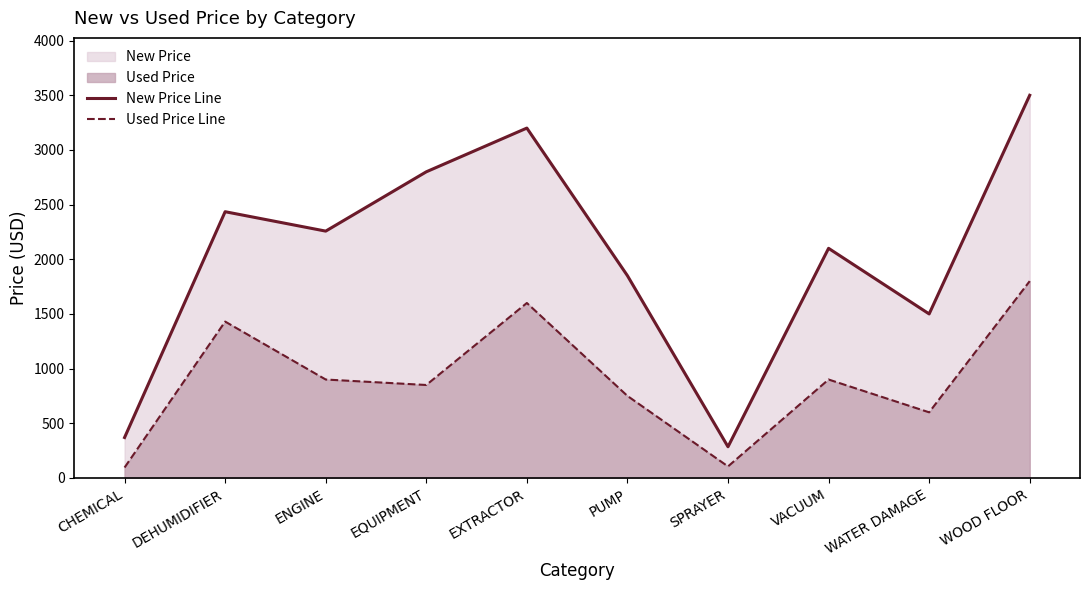

List the series in order of their peak value, lowest first.

Used Price Line, New Price Line